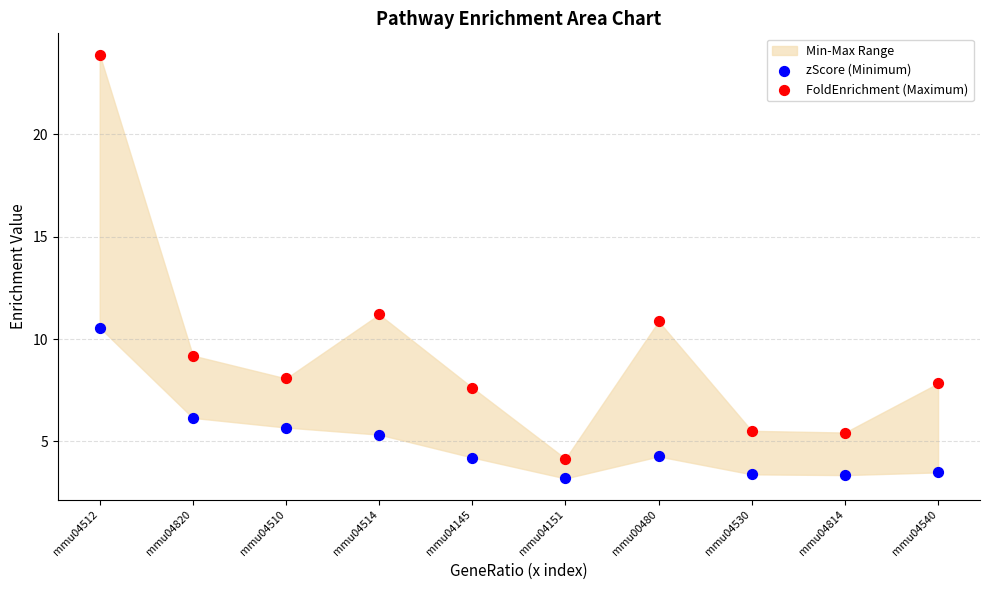

Which series contains the lowest Y value?

zScore (Minimum)